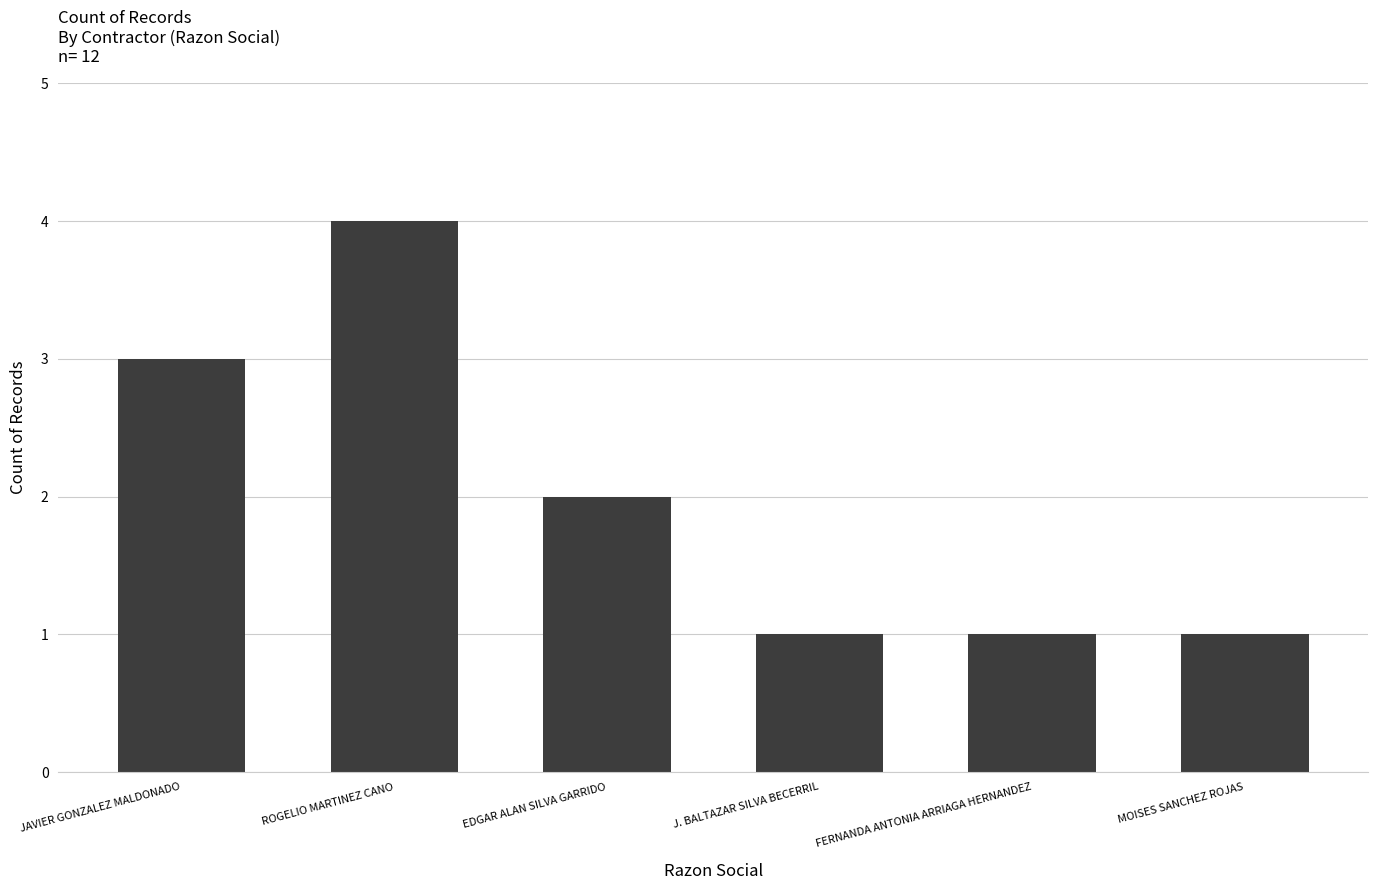

How many data points does each series have?

6